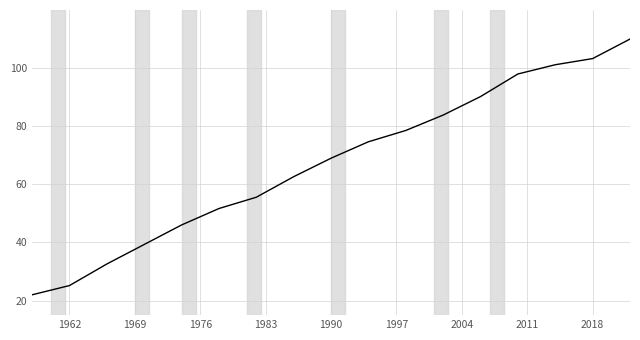

What is the maximum value shown in the chart?

110.0